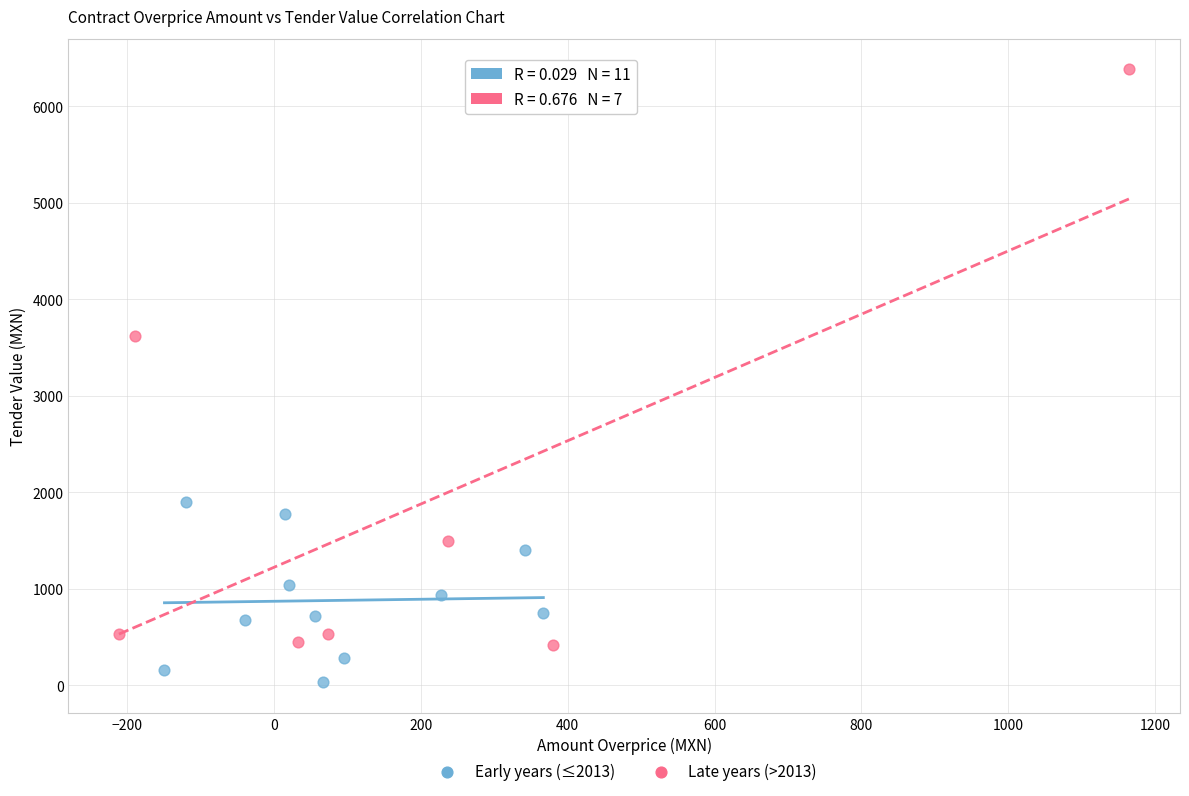

Which series reaches the minimum Y coordinate?

Early years (≤2013)